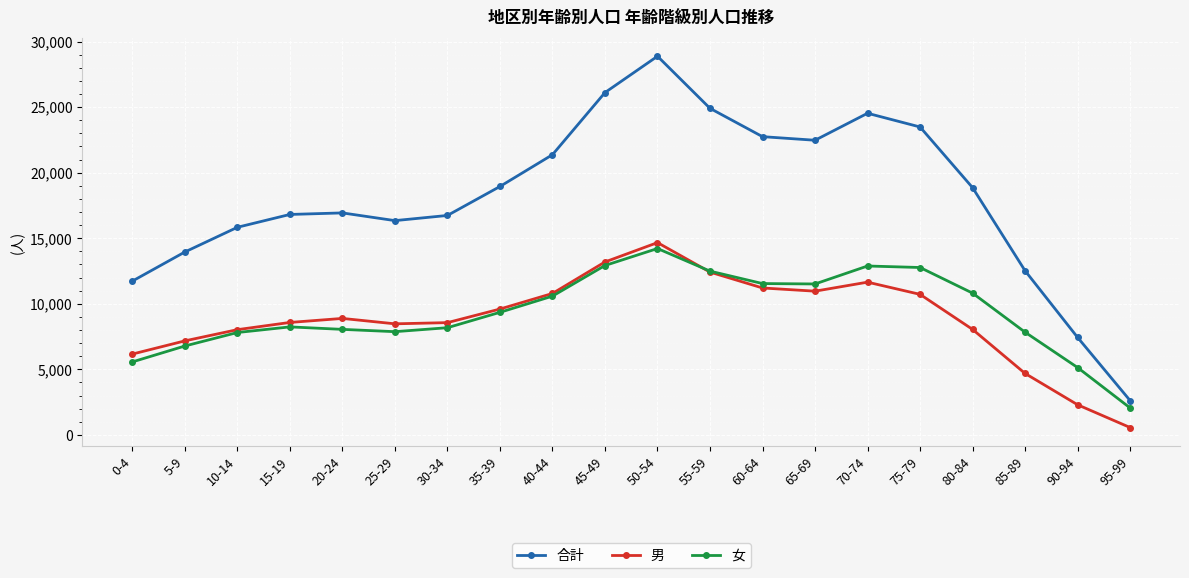

What is the label of the 10th point from the right?

50-54